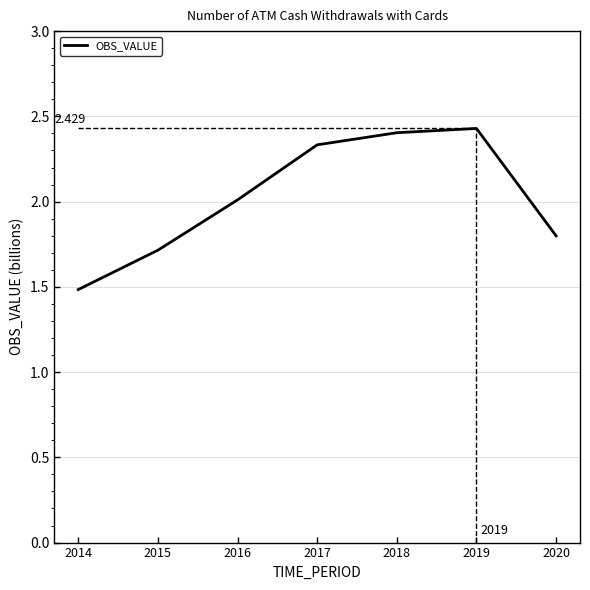

The chart shows a value of 1.7 at 2015. True or false?

True